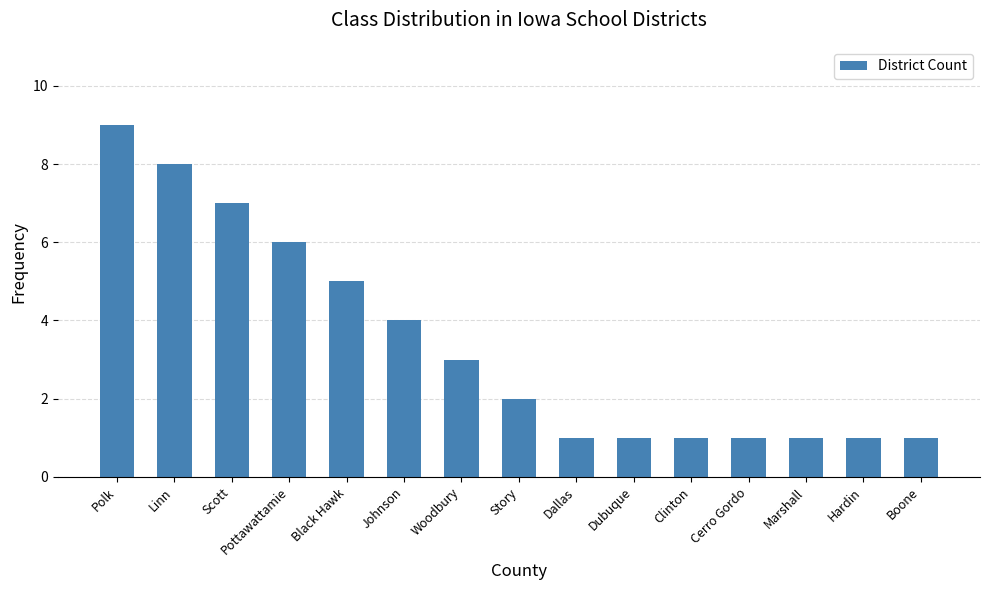

How many series are shown in this chart?

1